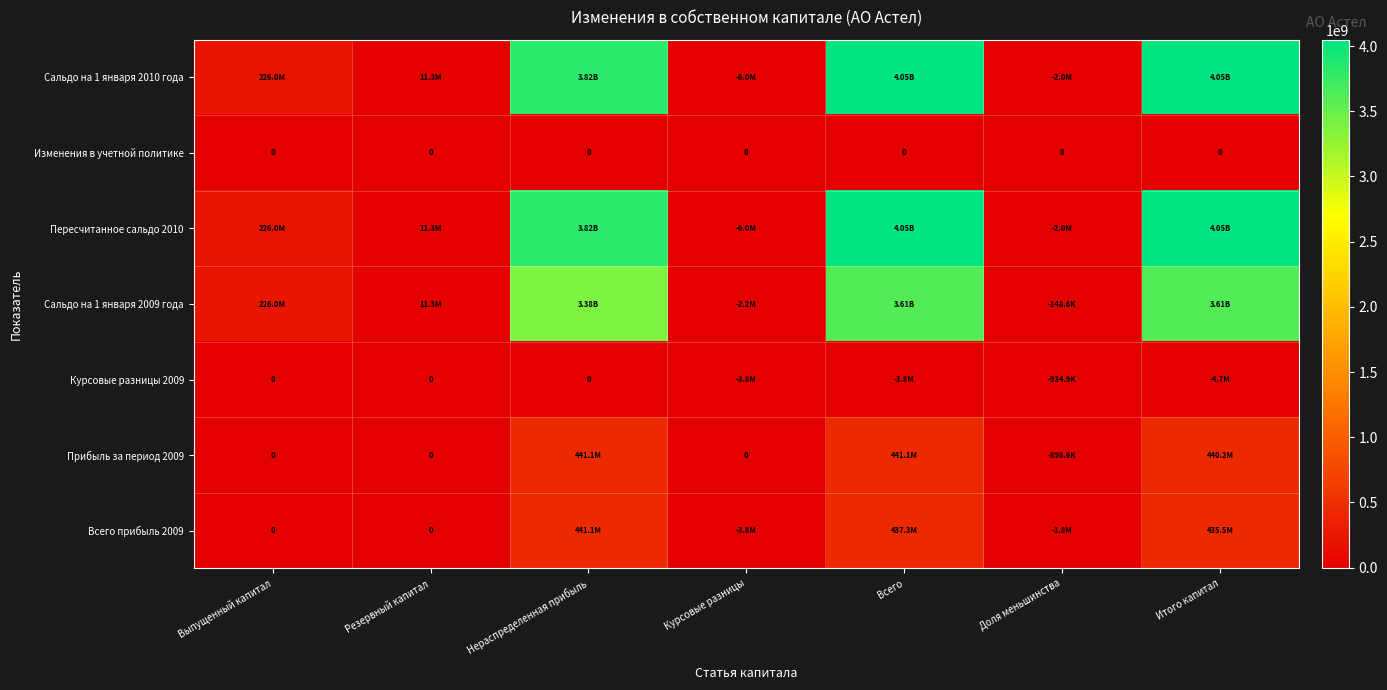

At which label is Прибыль за период 2009 closest to 220088493?

Выпущенный капитал